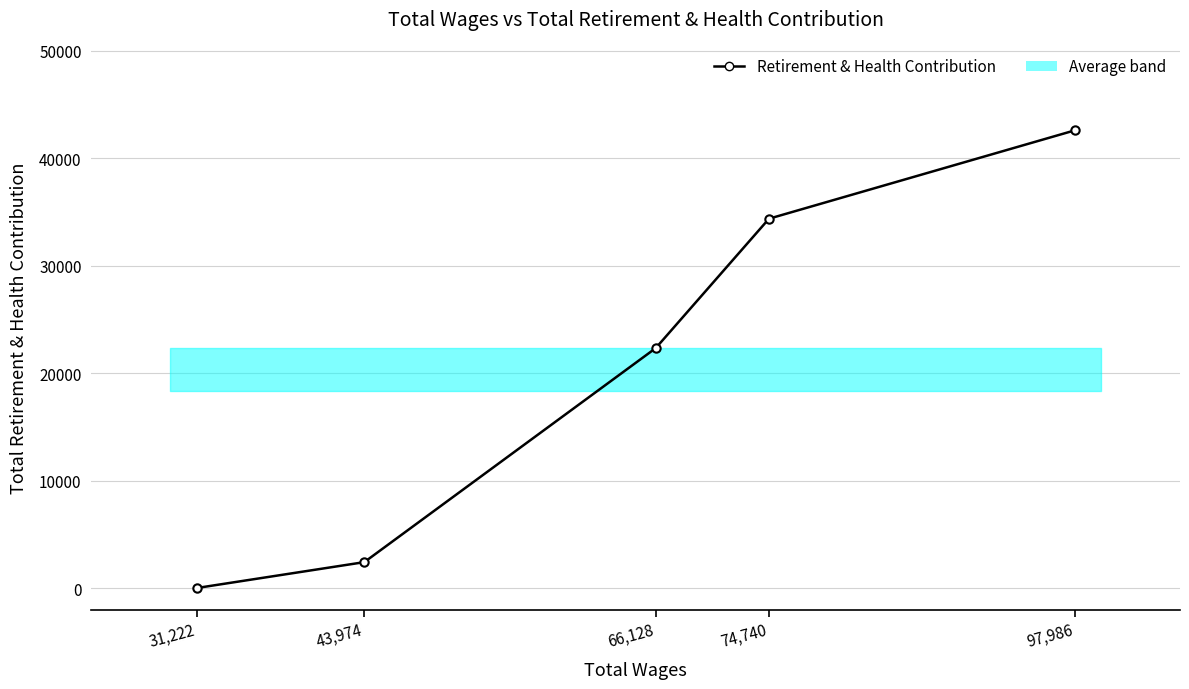

Count the number of values greater than 22336.

2